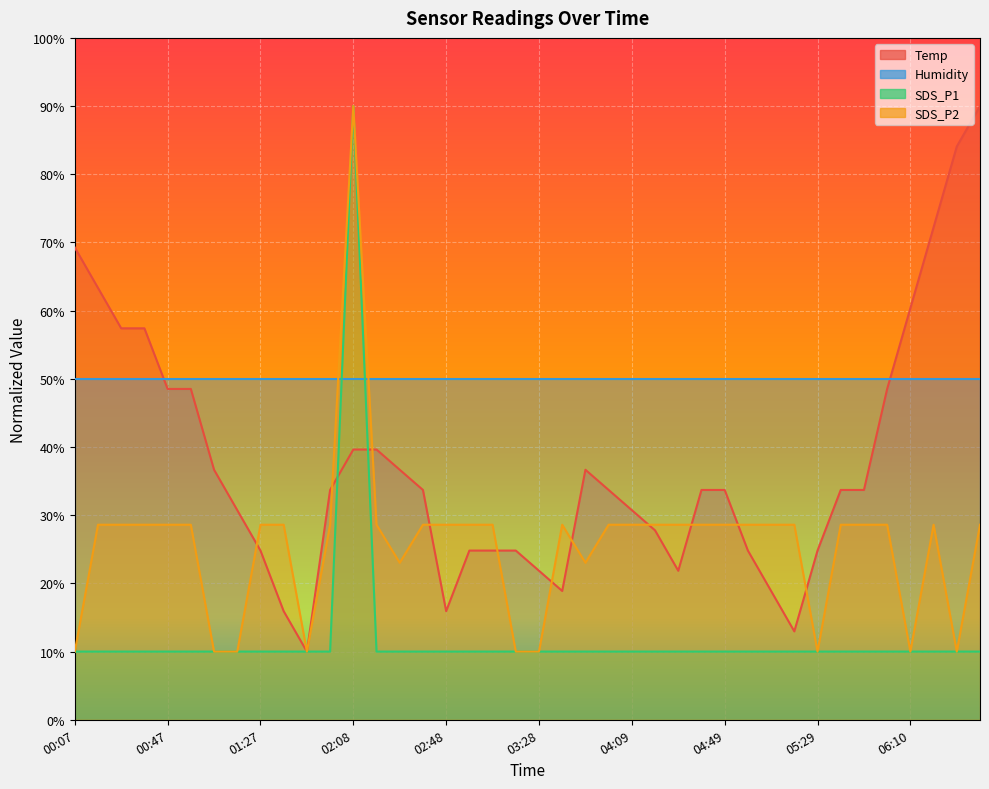

What is the value of the Temp point at the 3rd from the left?

57.4